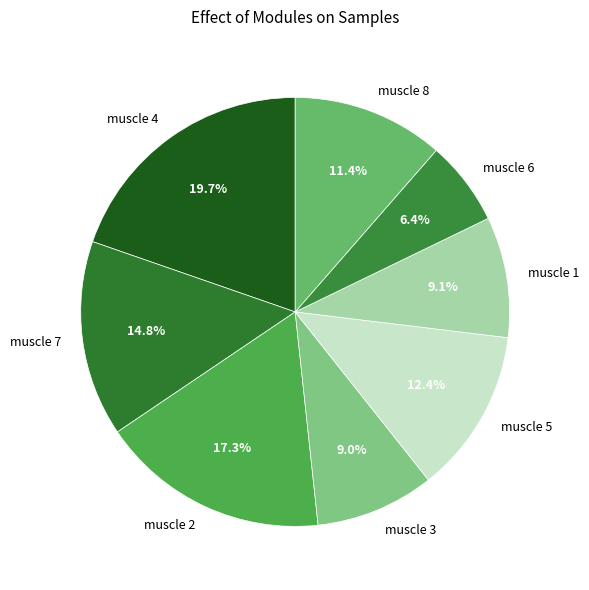

How many slices are in this pie chart?

8